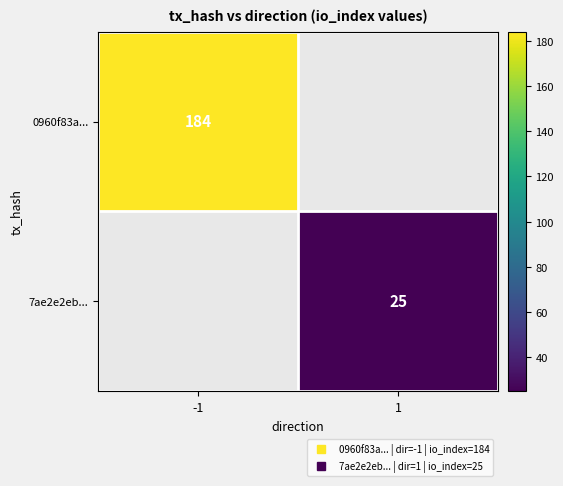

How many positive values does the 7ae2e2eb... series have?

1